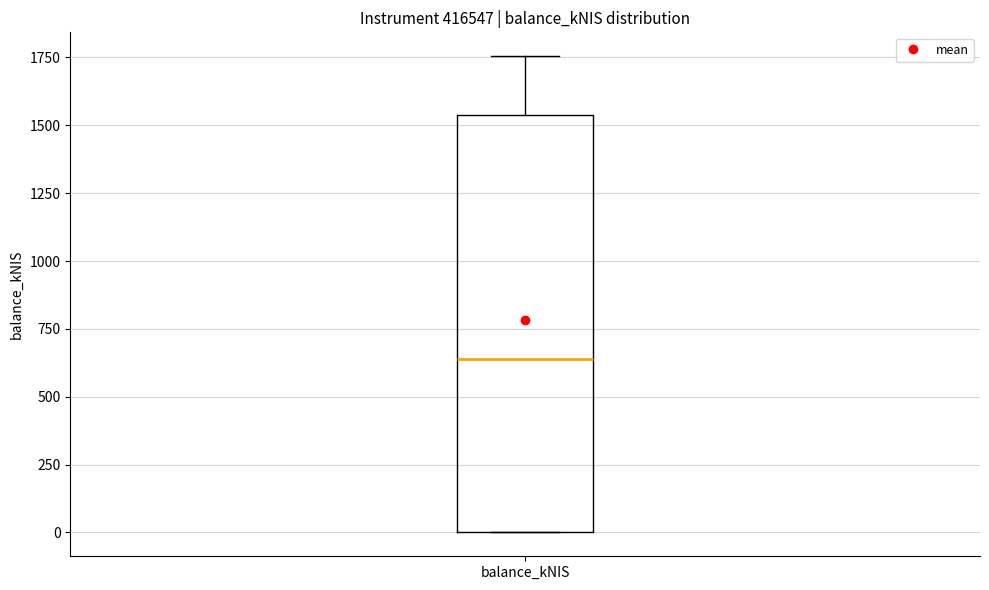

Read this box plot against the y-axis: the position of the median line, the range covered by the box, and the ends of both whiskers. The values are not printed on the chart, so give them approximately, as read against the axis.

median 650, box 0 to 1550, whiskers 0 to 1750